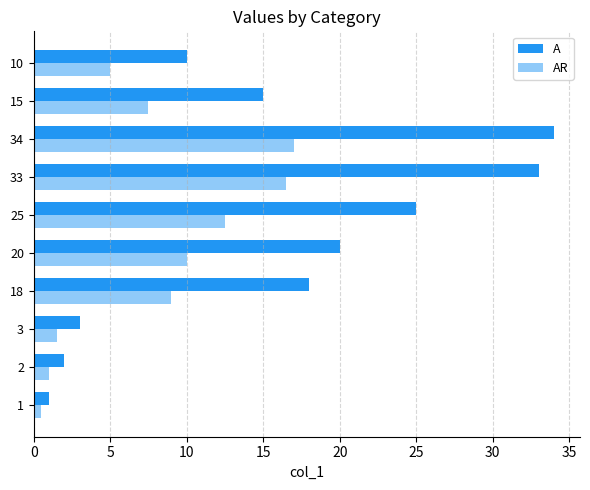

What are all the series names shown in the legend?

A, AR